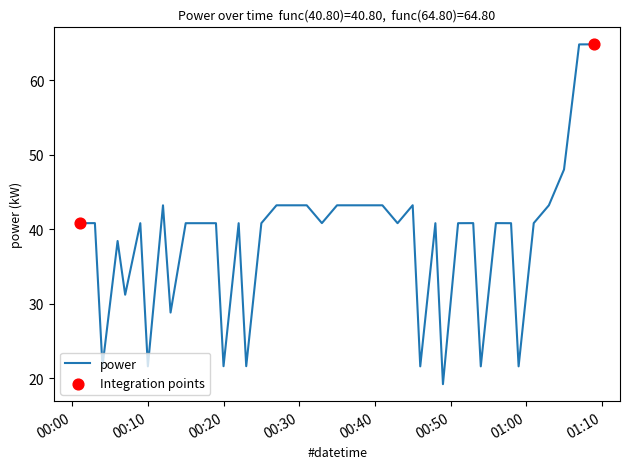

What is the smallest value displayed?

19.2